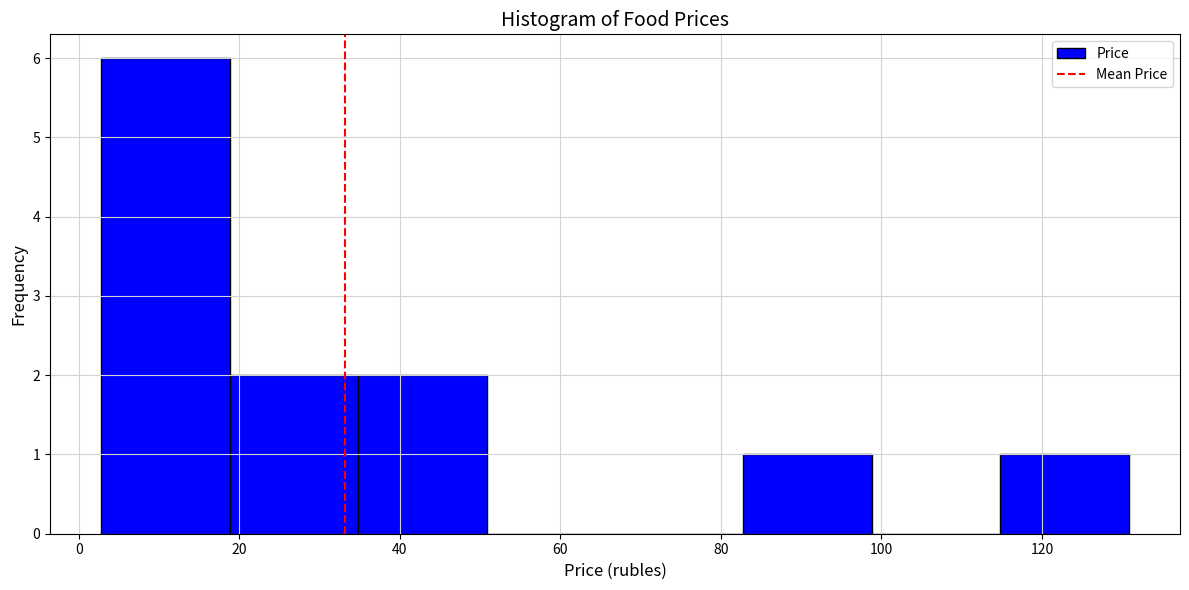

Reading left to right, transcribe this chart: for each bar, give the range it covers on the x-axis and its height. Neither the bar edges nor the heights are printed on the chart, so give them approximately, as read against the axes.

2.8 to 18.8: 6
18.8 to 34.8: 2
34.8 to 50.8: 2
50.8 to 66.8: 0
66.8 to 82.8: 0
82.8 to 98.8: 1
98.8 to 114.8: 0
114.8 to 130.8: 1